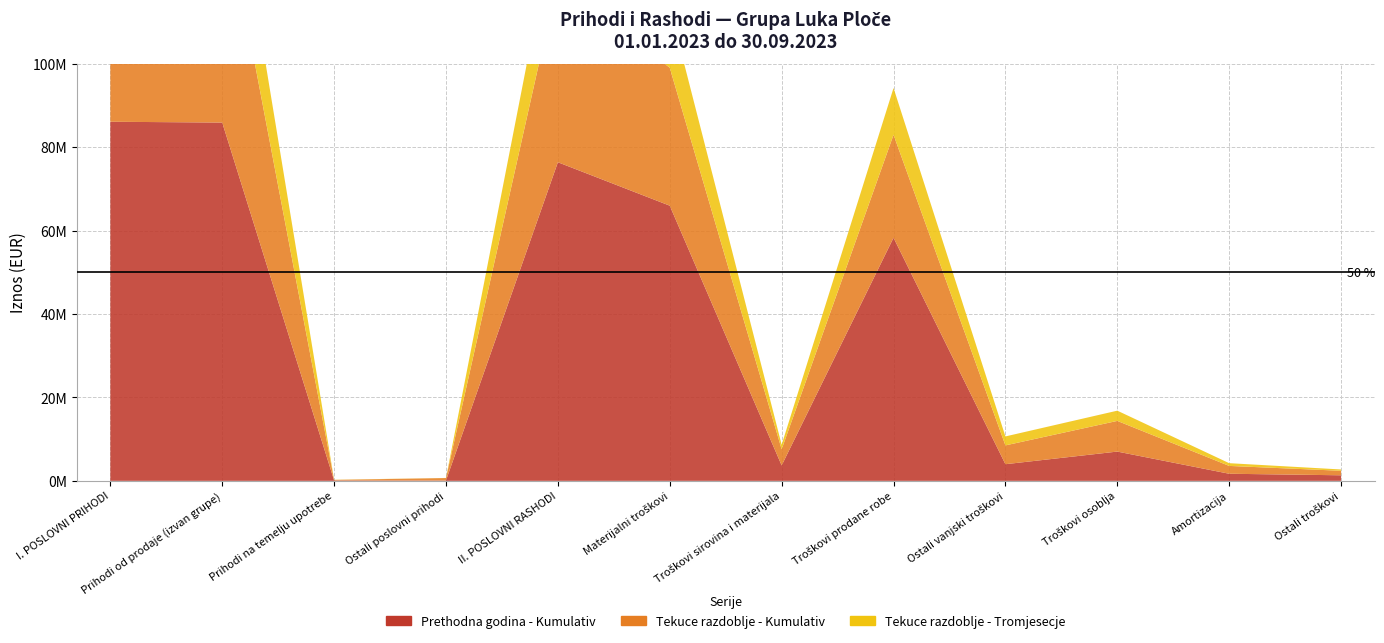

Reading left to right, extract all data points from this chart.

Prethodna godina - Kumulativ: 86142926	85949666	102533	90727	76430487	66008031	3694763	58320023	3993245	7021512	1701838	1332627
Tekuce razdoblje - Kumulativ: 55998305	55291006	125124	582175	43897598	33078059	3872098	24693828	4512133	7359183	1878632	1081724
Tekuce razdoblje - Tromjesecje: 22193915	22130843	37409	25663	17903313	14475780	1094526	11231416	2149838	2453579	657148	316806